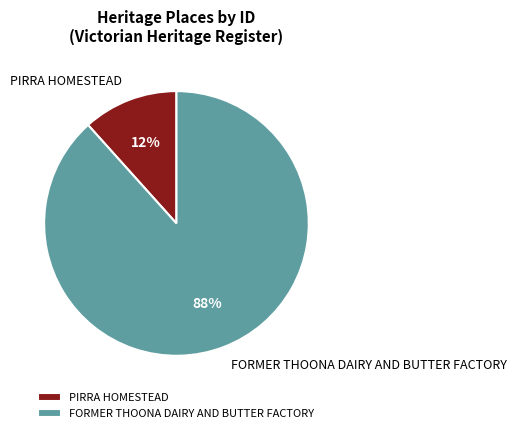

Which has a higher value, PIRRA HOMESTEAD or FORMER THOONA DAIRY AND BUTTER FACTORY?

FORMER THOONA DAIRY AND BUTTER FACTORY